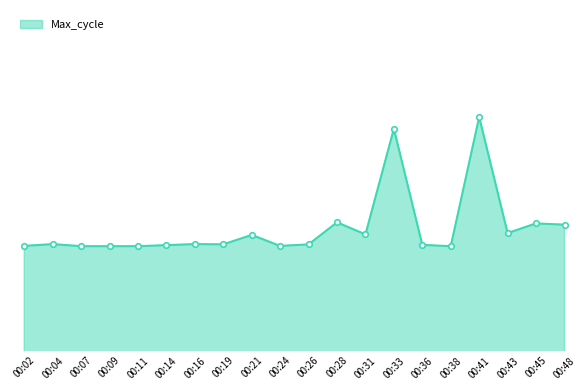

Where is the data nearest to the value 20154?

00:28